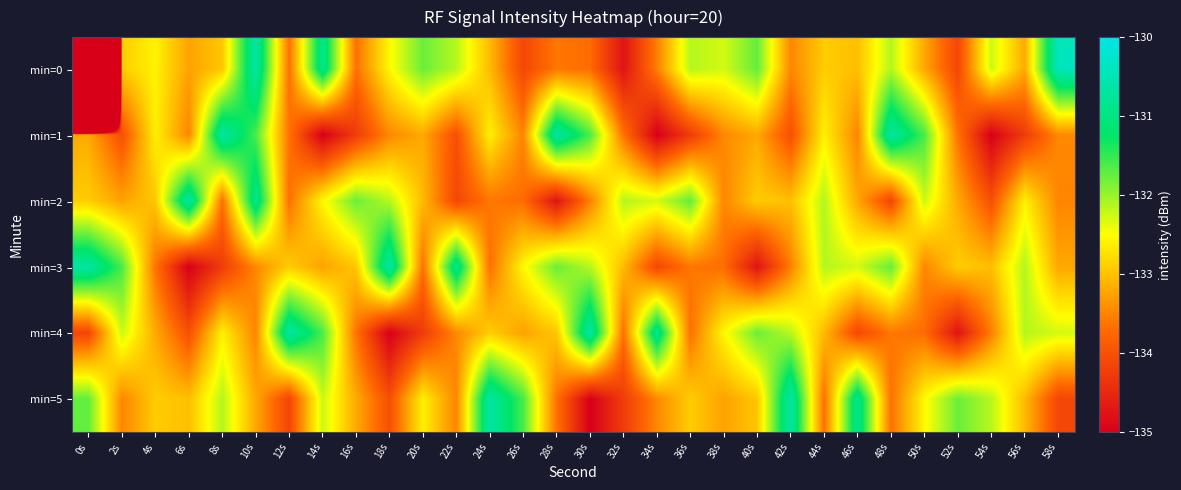

At how many categories does at least one series exceed -211?

30